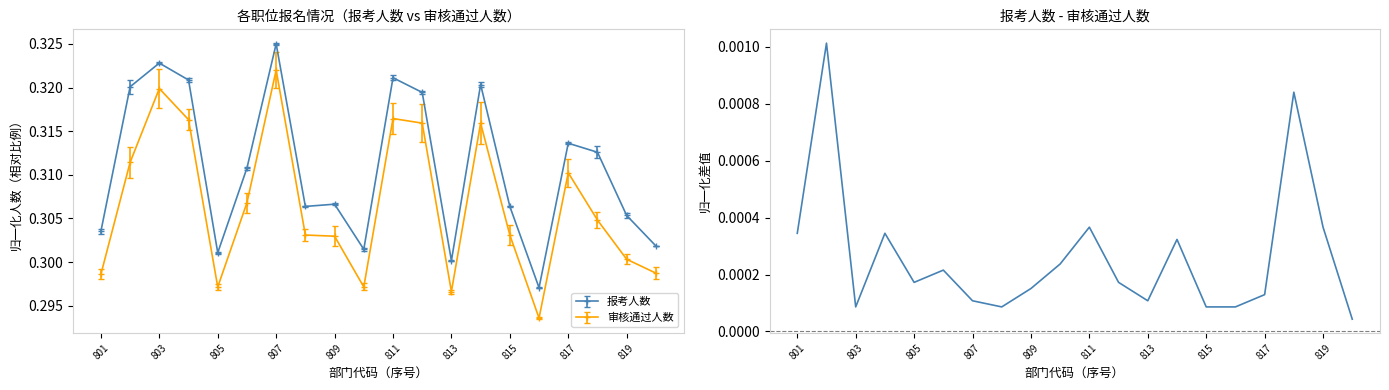

Which category has the highest value in the 报考人数 series?

807